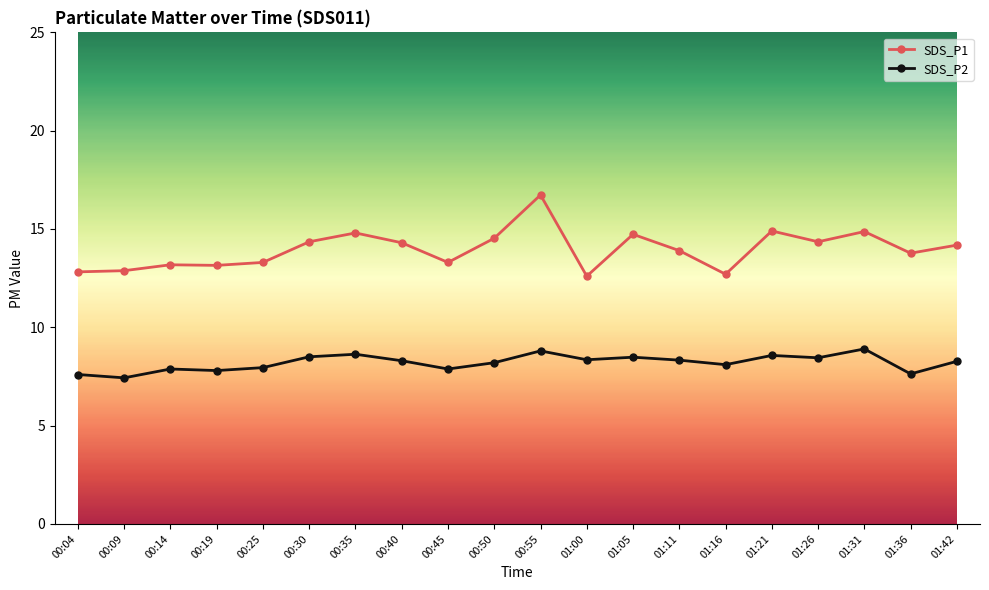

Which series changed the most between 00:50 and 00:55?

SDS_P1